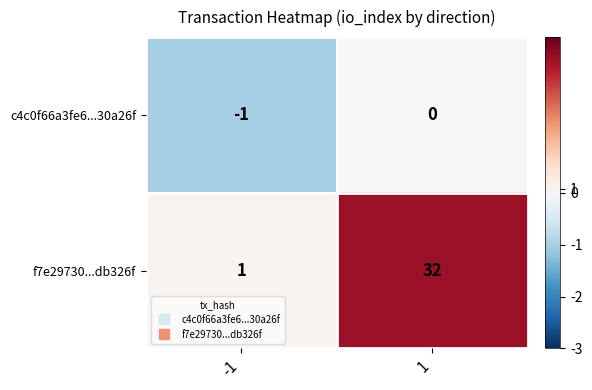

Is it true that f7e29730...db326f equals 1 at -1?

True